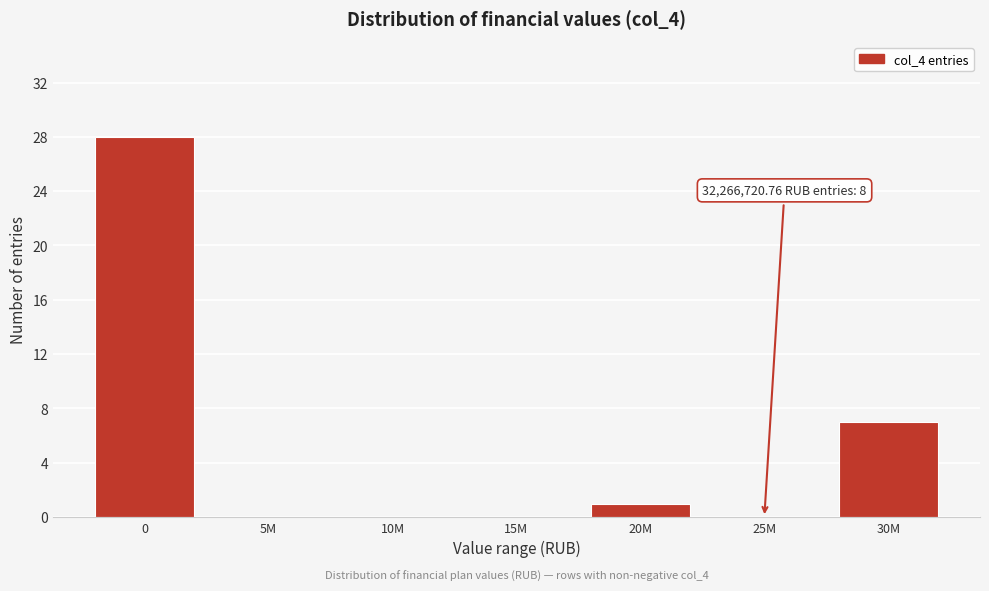

Reading left to right, what are all the values shown in this chart?

0=28	5M=0	10M=0	15M=0	20M=1	25M=0	30M=7